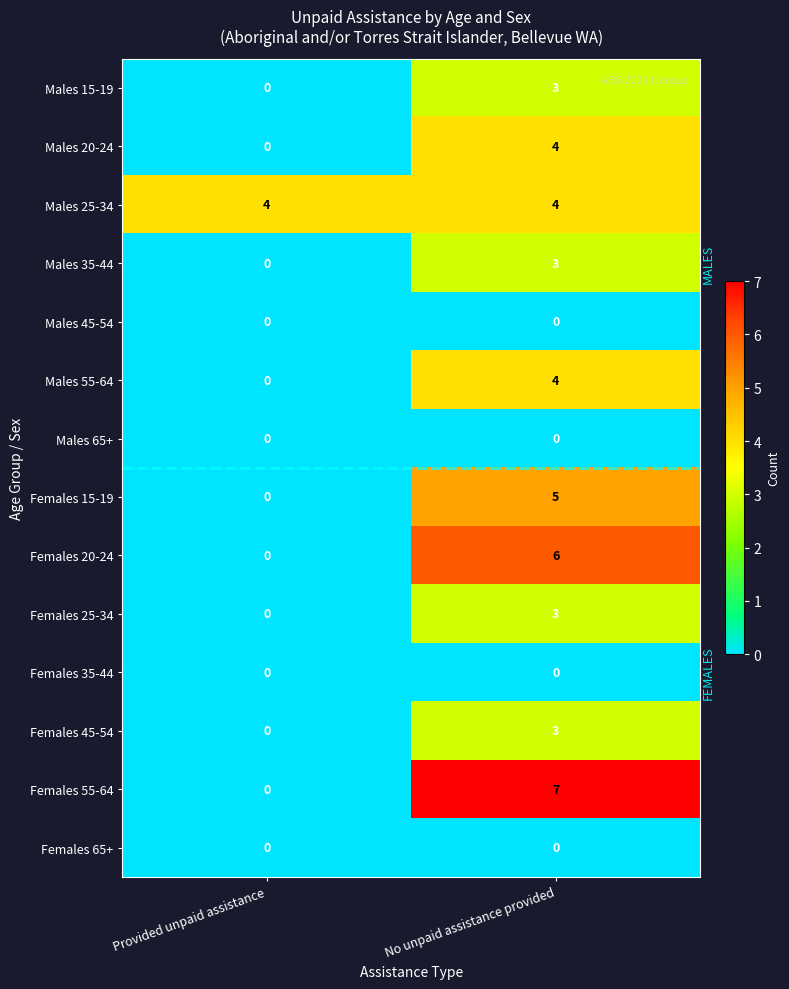

Read the Males 35-44 value at No unpaid assistance provided.

3